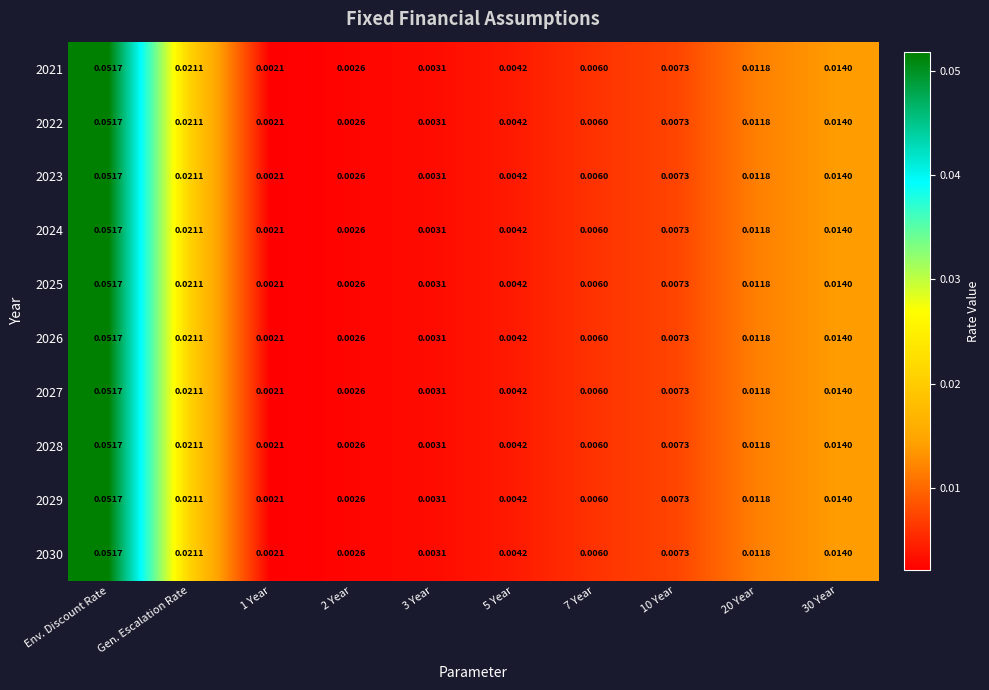

At which category does the chart reach its minimum across all series?

1 Year